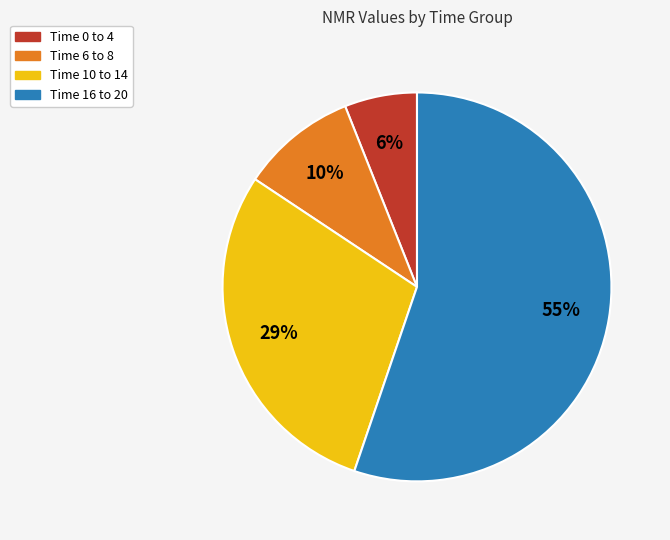

Rank the categories by value from lowest to highest.

Time 0 to 4, Time 6 to 8, Time 10 to 14, Time 16 to 20